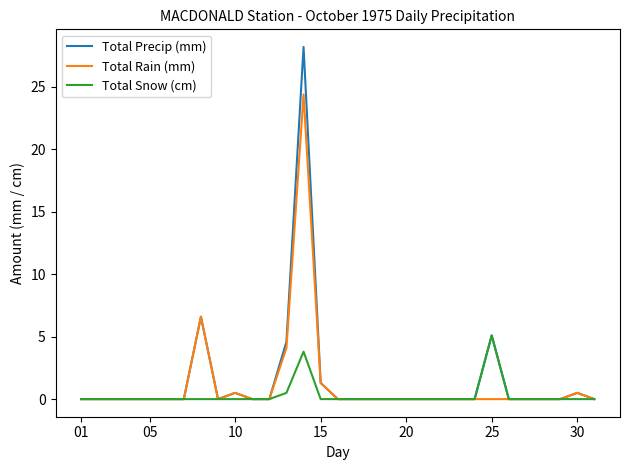

What is the highest value of the Total Precip (mm) series?

28.2